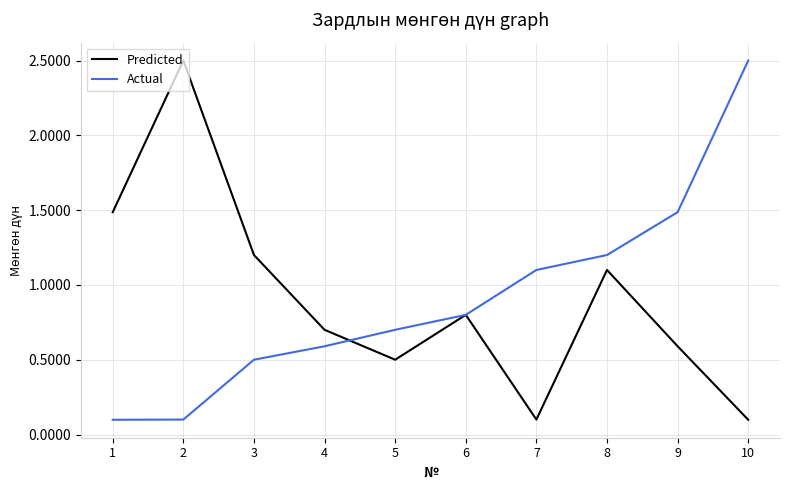

What is the difference between the Predicted values at 3 and 9?

6100000